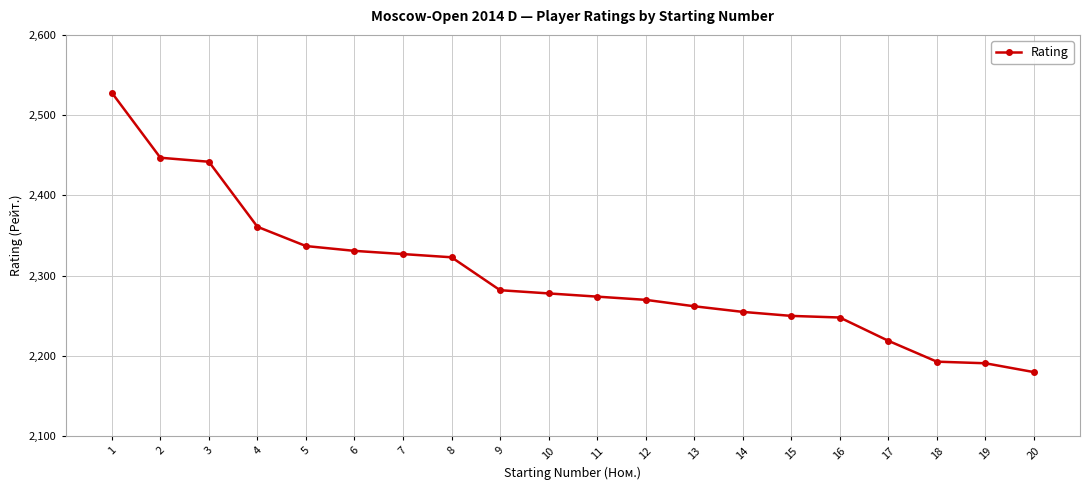

At which label is the value closest to 2354?

4